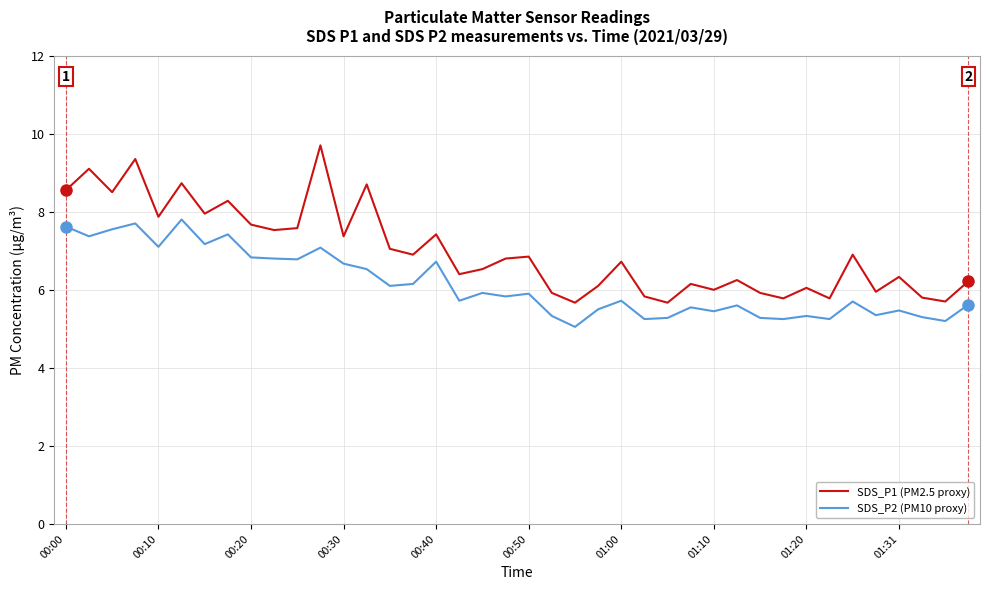

Which series has the largest total across all categories?

SDS_P1 (PM2.5 proxy)